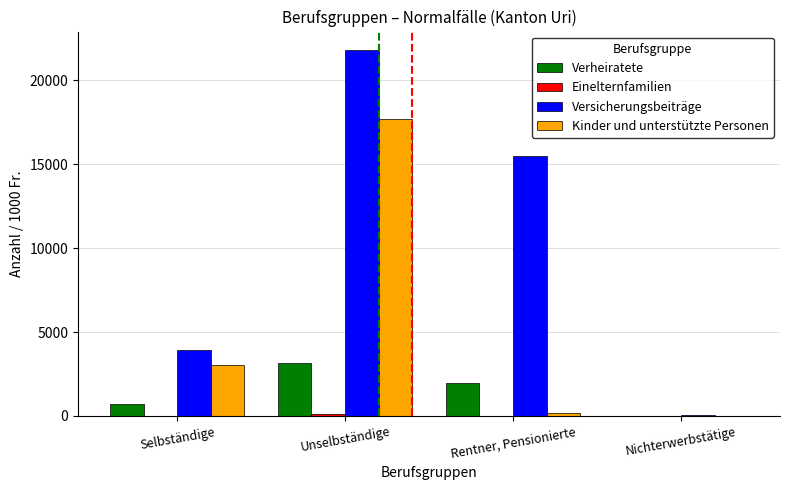

At which label is Kinder und unterstützte Personen closest to 8859?

Selbständige